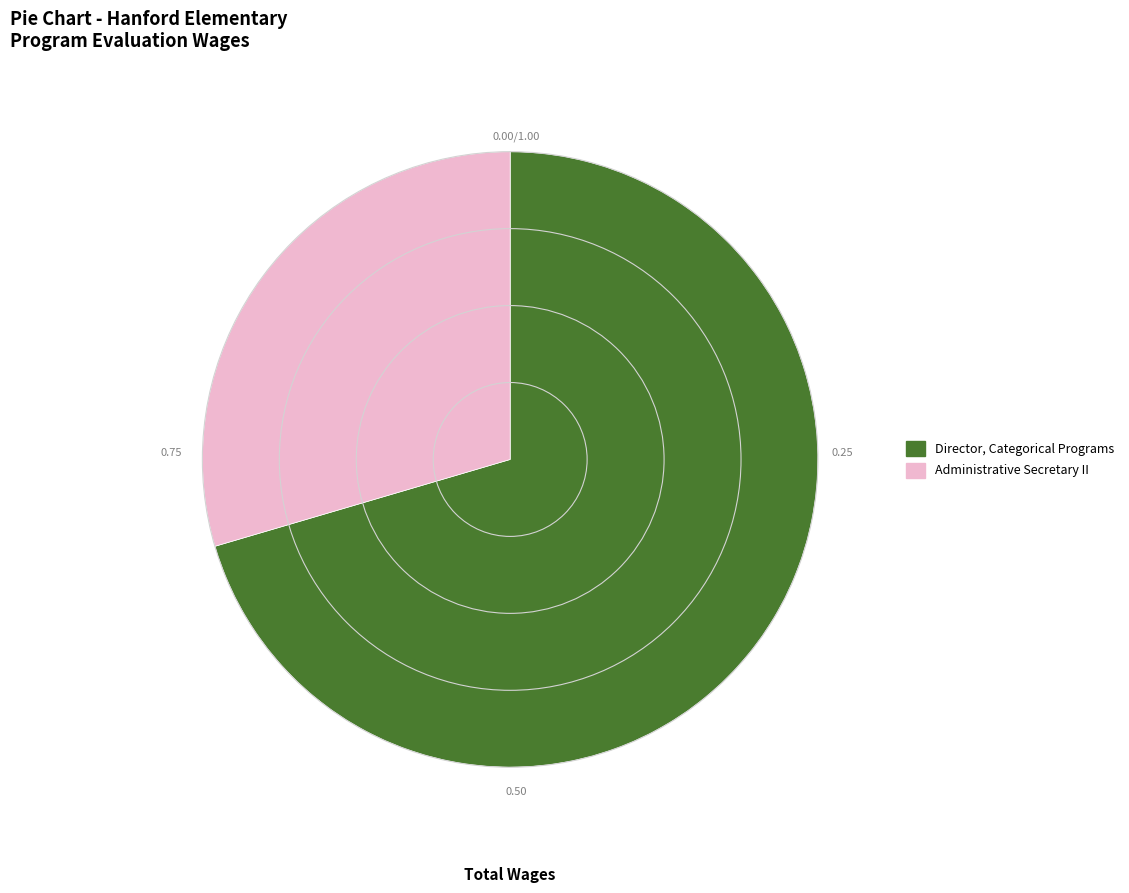

How many slices are in this pie chart?

2